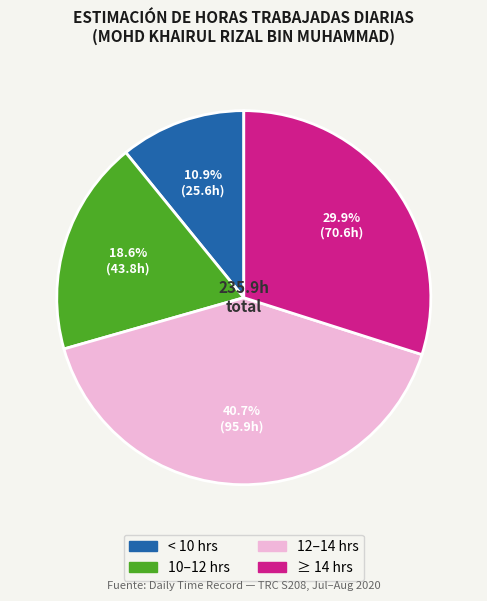

Is there a majority slice in this chart?

No